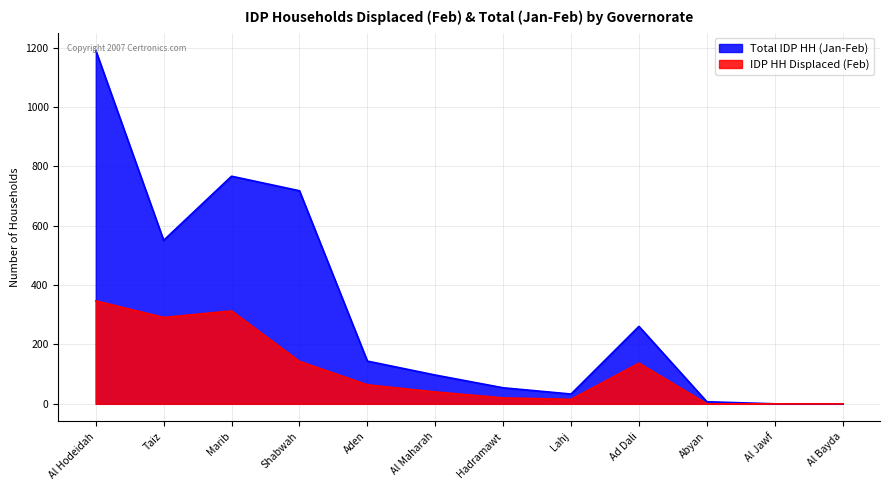

Reading right to left, extract all data points from this chart.

IDP HH Displaced (Feb): 0	0	0	137	15	20	40	64	143	313	291	347
Total IDP HH (Jan-Feb): 0	0	7	261	33	54	97	144	718	767	551	1191